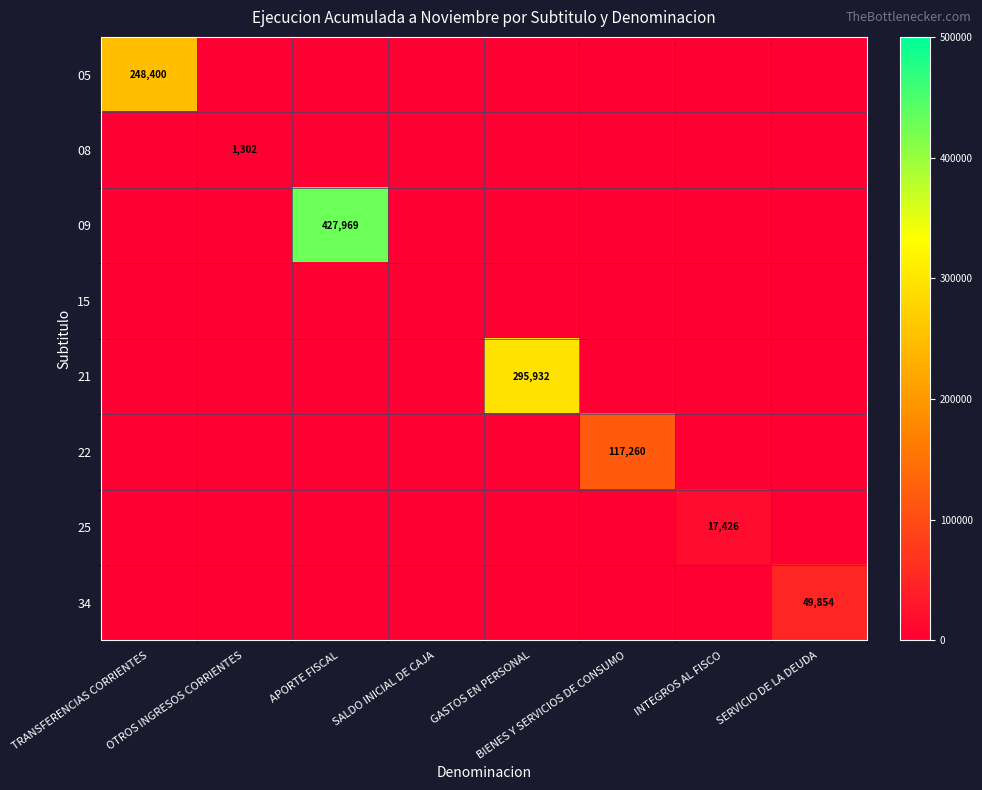

Rank the series by their maximum value, from highest to lowest.

09, 21, 05, 22, 34, 25, 08, 15